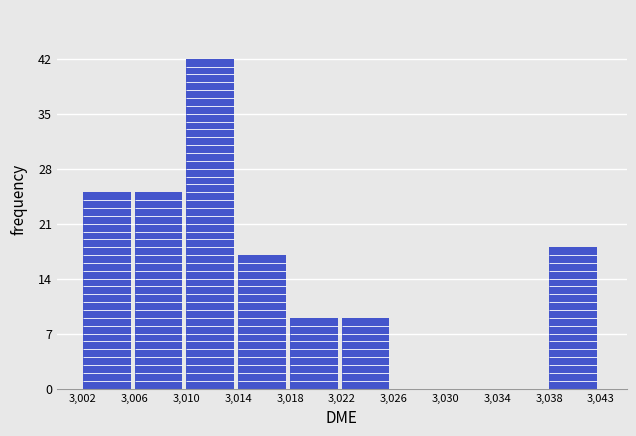

Reading left to right, what are all the values shown in this chart?

3,002=25	3,006=25	3,010=42	3,014=17	3,018=9	3,022=9	3,026=0	3,030=0	3,034=0	3,038=18